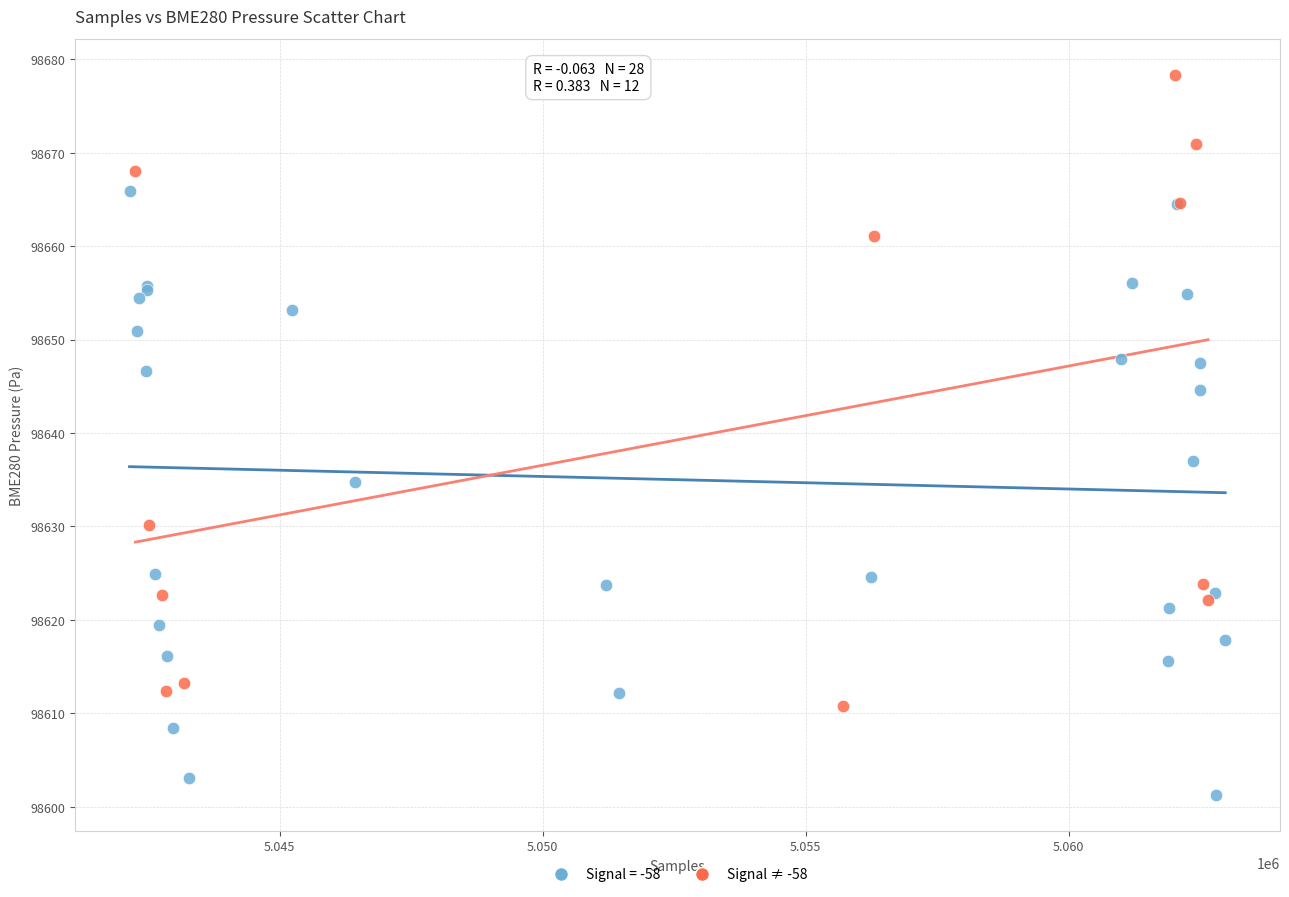

Which series contains the highest Y value?

Signal ≠ -58